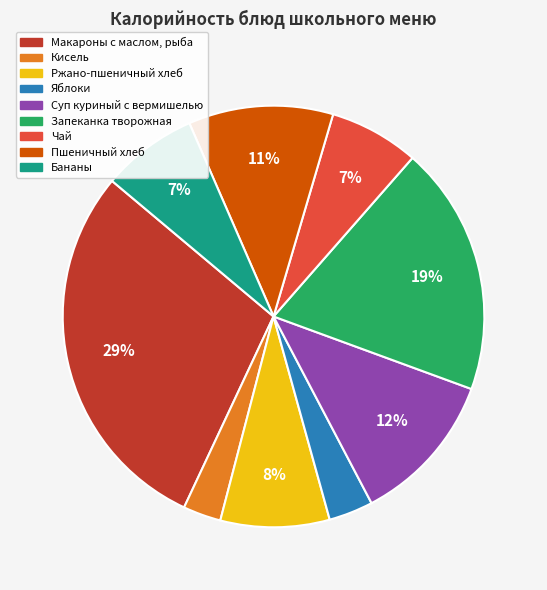

What is the largest slice in the pie chart?

Макароны с маслом, рыба